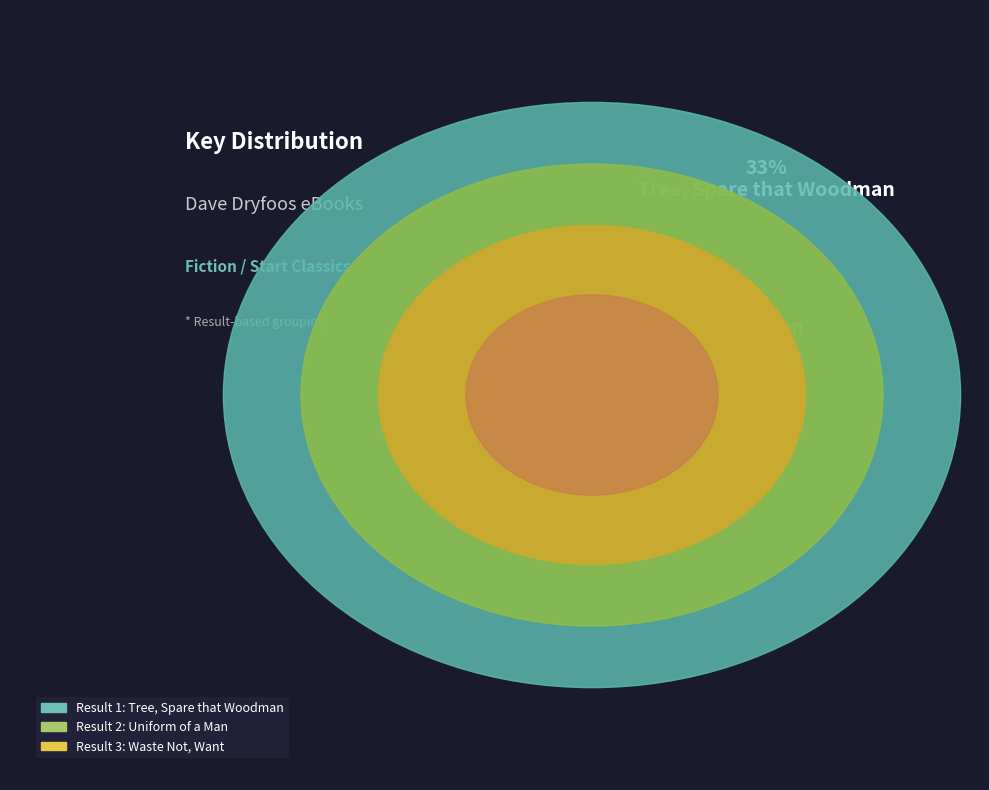

Which category has the smallest portion of the pie?

Waste Not, Want